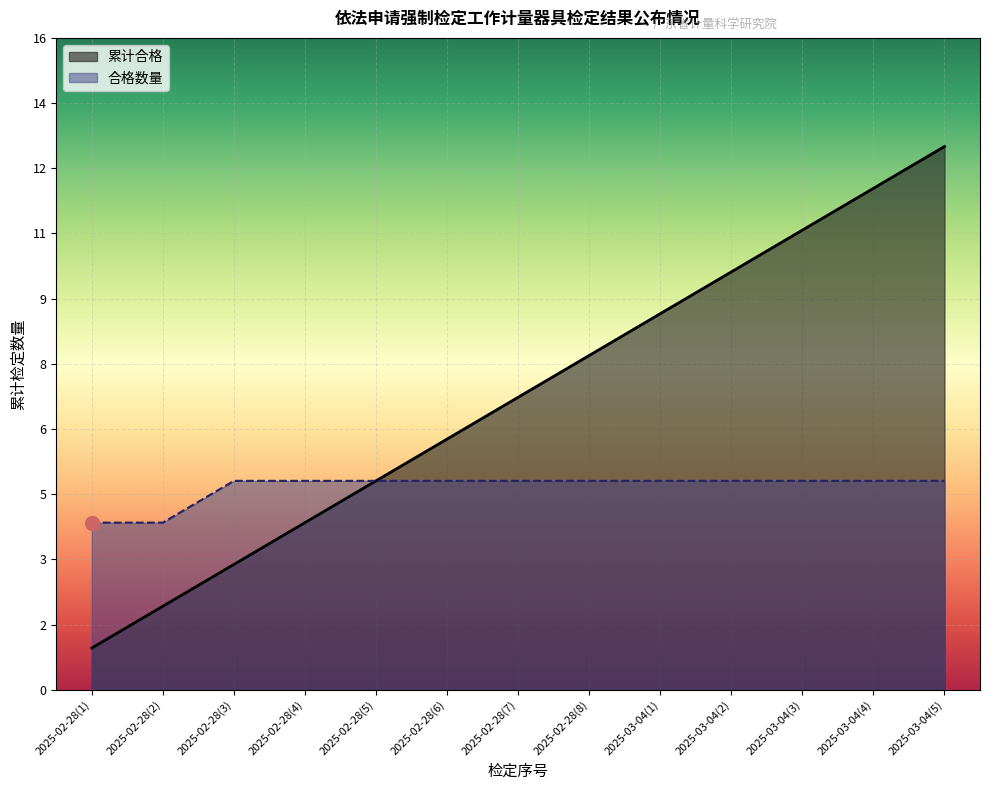

What is the label of the 8th point from the left?

2025-02-28(8)